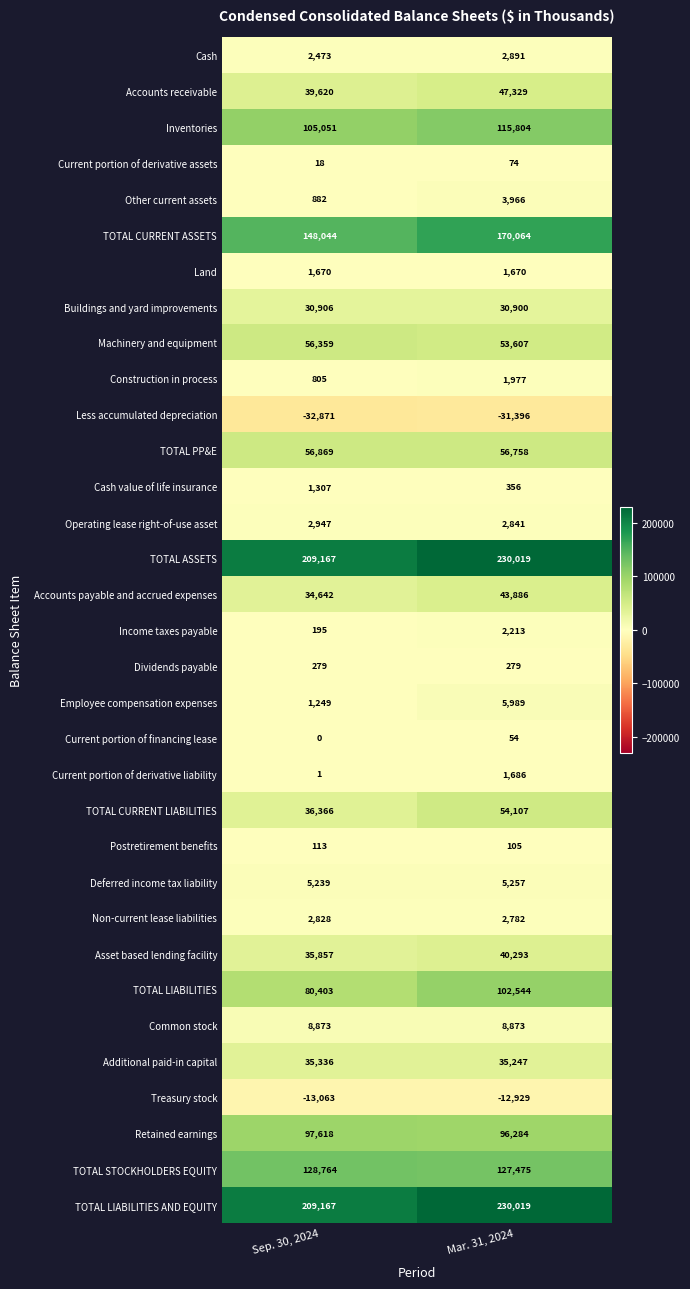

What is the difference between the Operating lease right-of-use asset values at Mar. 31, 2024 and Sep. 30, 2024?

106